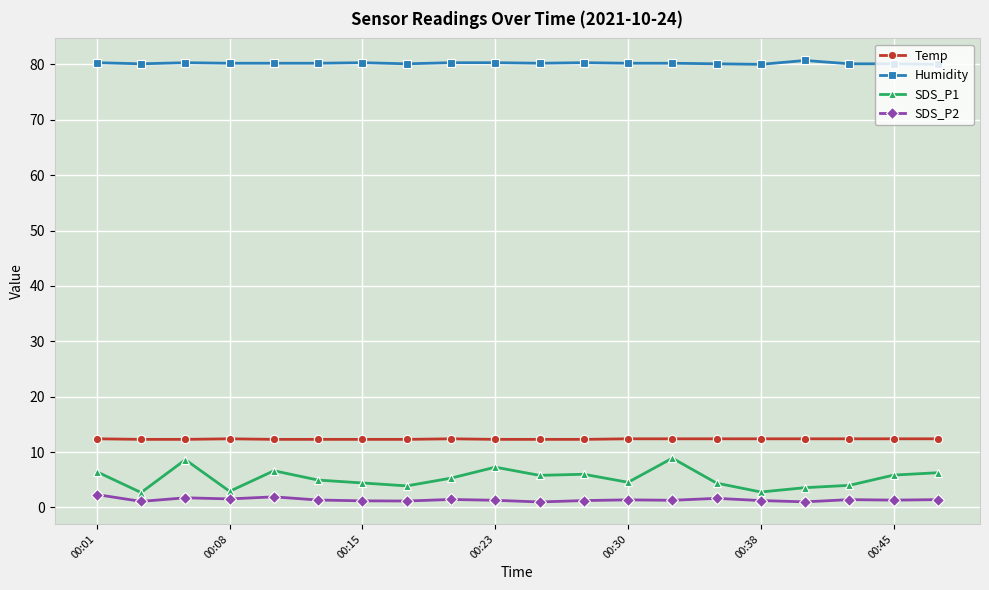

Which series has the widest spread of values?

SDS_P1